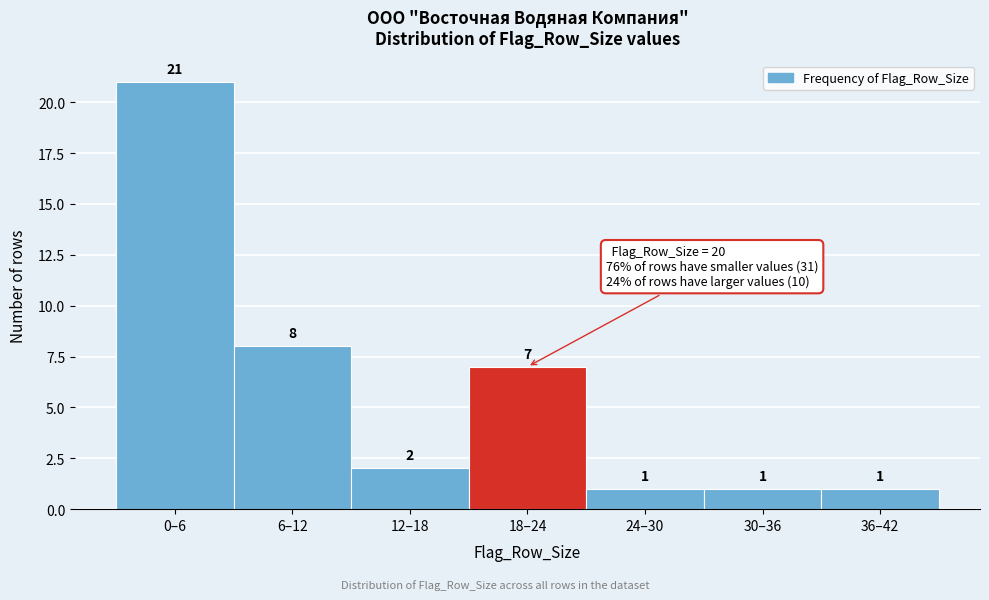

Reading left to right, what are all the values shown in this chart?

21	8	2	7	1	1	1